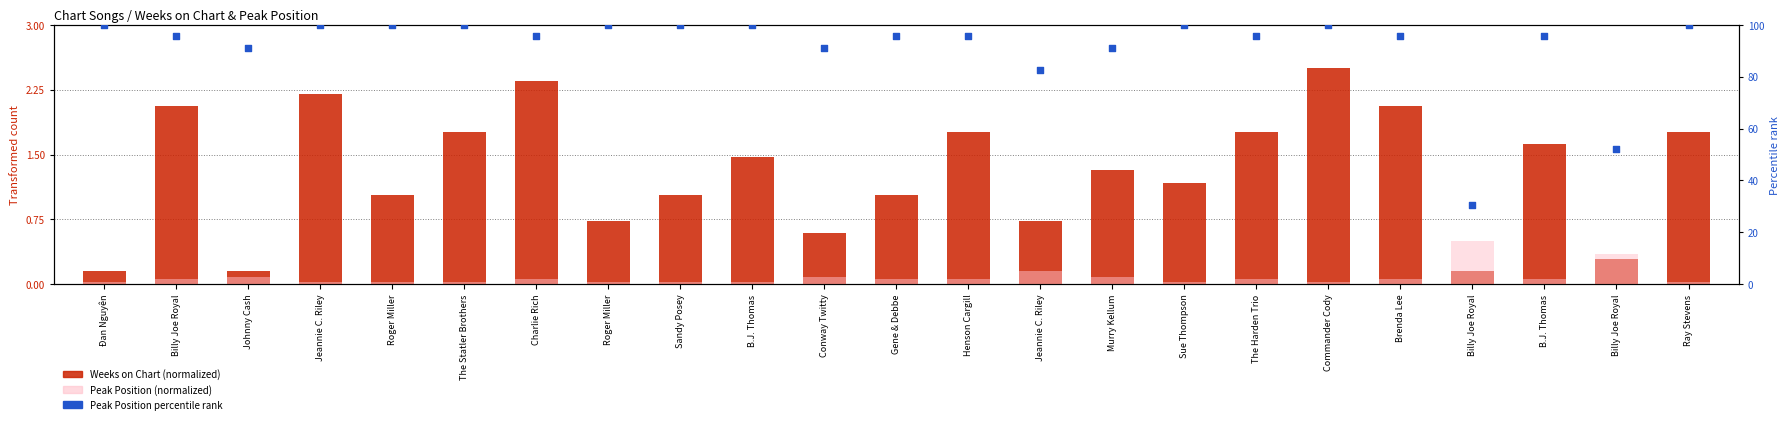

Which series has the widest spread of Y values?

Peak Position percentile rank